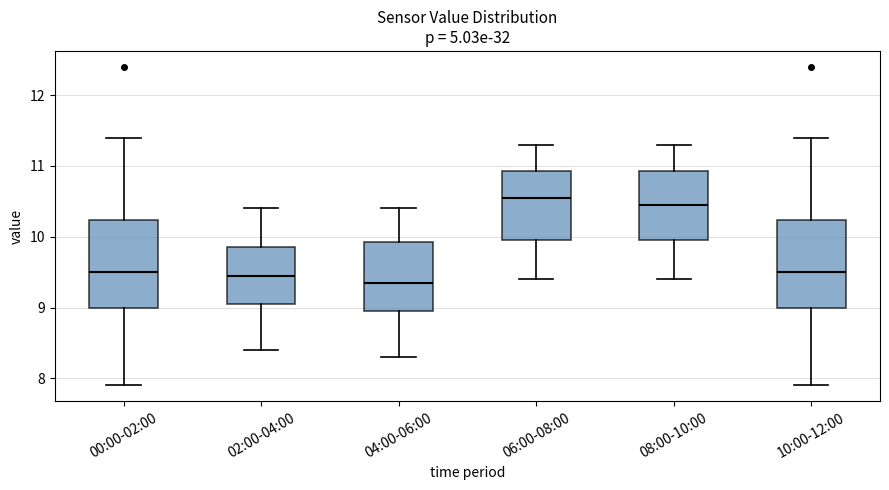

Reading left to right, transcribe this box plot: for each box, give where its median line is, the range the box spans, and where its two whiskers end, as read against the y-axis. The values are not printed on the chart, so give them approximately, as read against the axis.

00:00-02:00: median 9.5, box 9.0 to 10.2, whiskers 7.9 to 11.4
02:00-04:00: median 9.5, box 9.1 to 9.9, whiskers 8.4 to 10.4
04:00-06:00: median 9.4, box 9.0 to 9.9, whiskers 8.3 to 10.4
06:00-08:00: median 10.6, box 10.0 to 10.9, whiskers 9.4 to 11.3
08:00-10:00: median 10.5, box 10.0 to 10.9, whiskers 9.4 to 11.3
10:00-12:00: median 9.5, box 9.0 to 10.2, whiskers 7.9 to 11.4